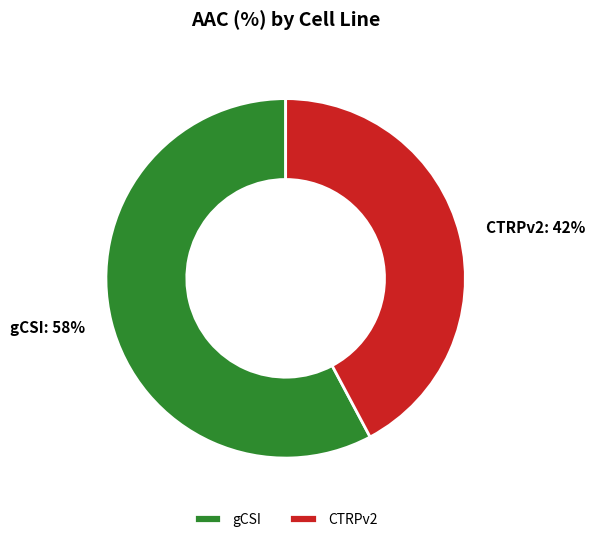

Rank the categories by value from lowest to highest.

CTRPv2, gCSI